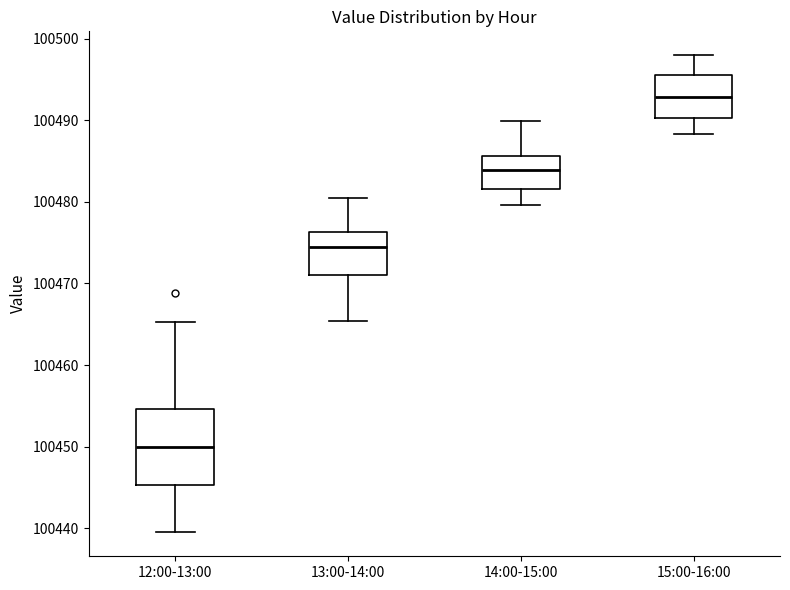

Reading left to right, read every box against the y-axis: the position of its median line, the range the box covers, and the ends of its whiskers. The values are not printed on the chart, so give them approximately, as read against the axis.

12:00-13:00: median 100450, box 100445 to 100455, whiskers 100439 to 100465
13:00-14:00: median 100475, box 100471 to 100476, whiskers 100465 to 100480
14:00-15:00: median 100484, box 100482 to 100486, whiskers 100480 to 100490
15:00-16:00: median 100493, box 100490 to 100496, whiskers 100488 to 100498